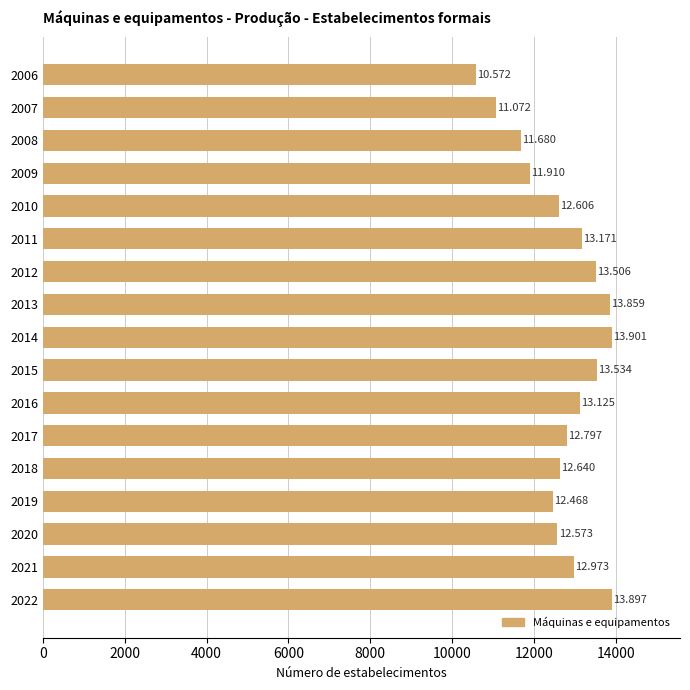

What is the smallest value displayed?

10572